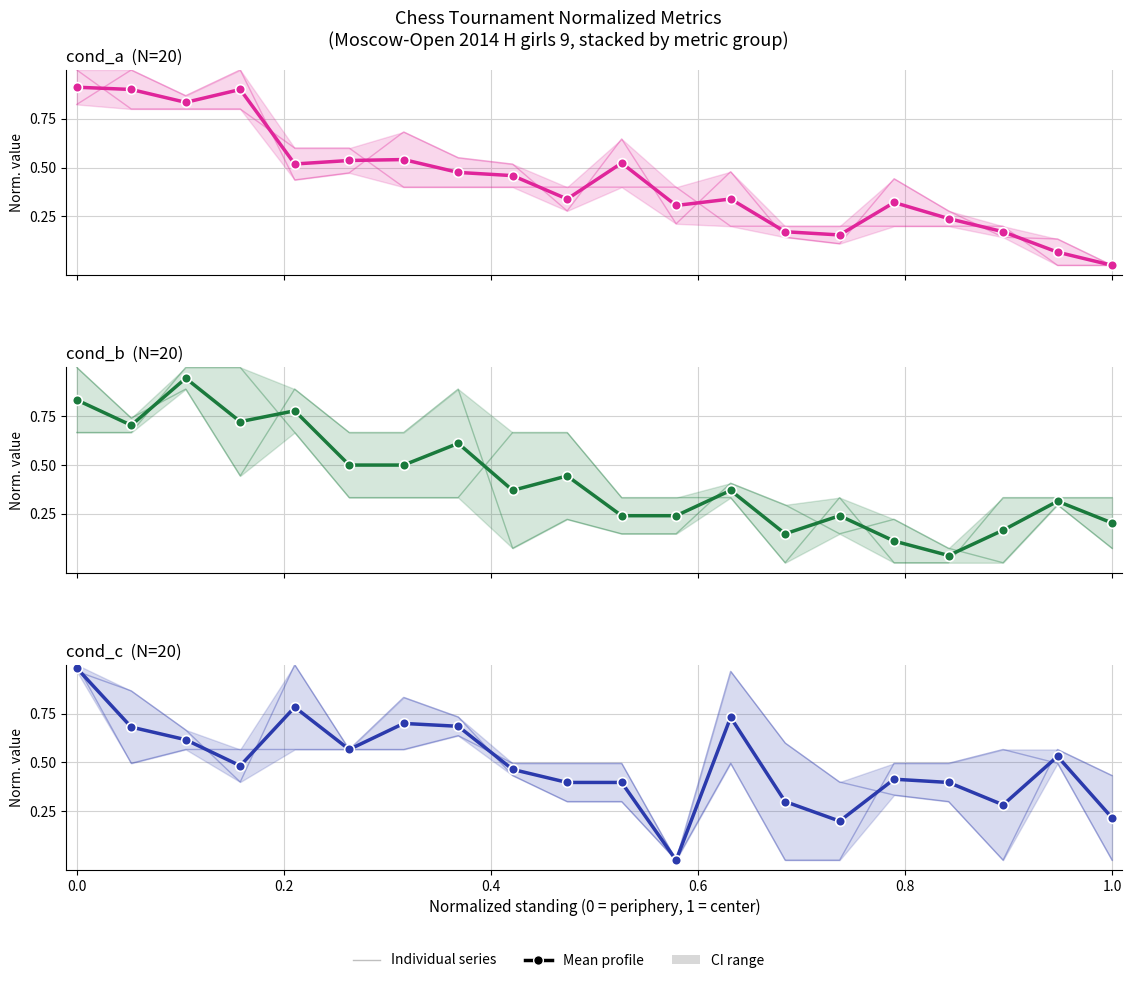

True or false: Доп1 has a value of 0.9 at 19.

False